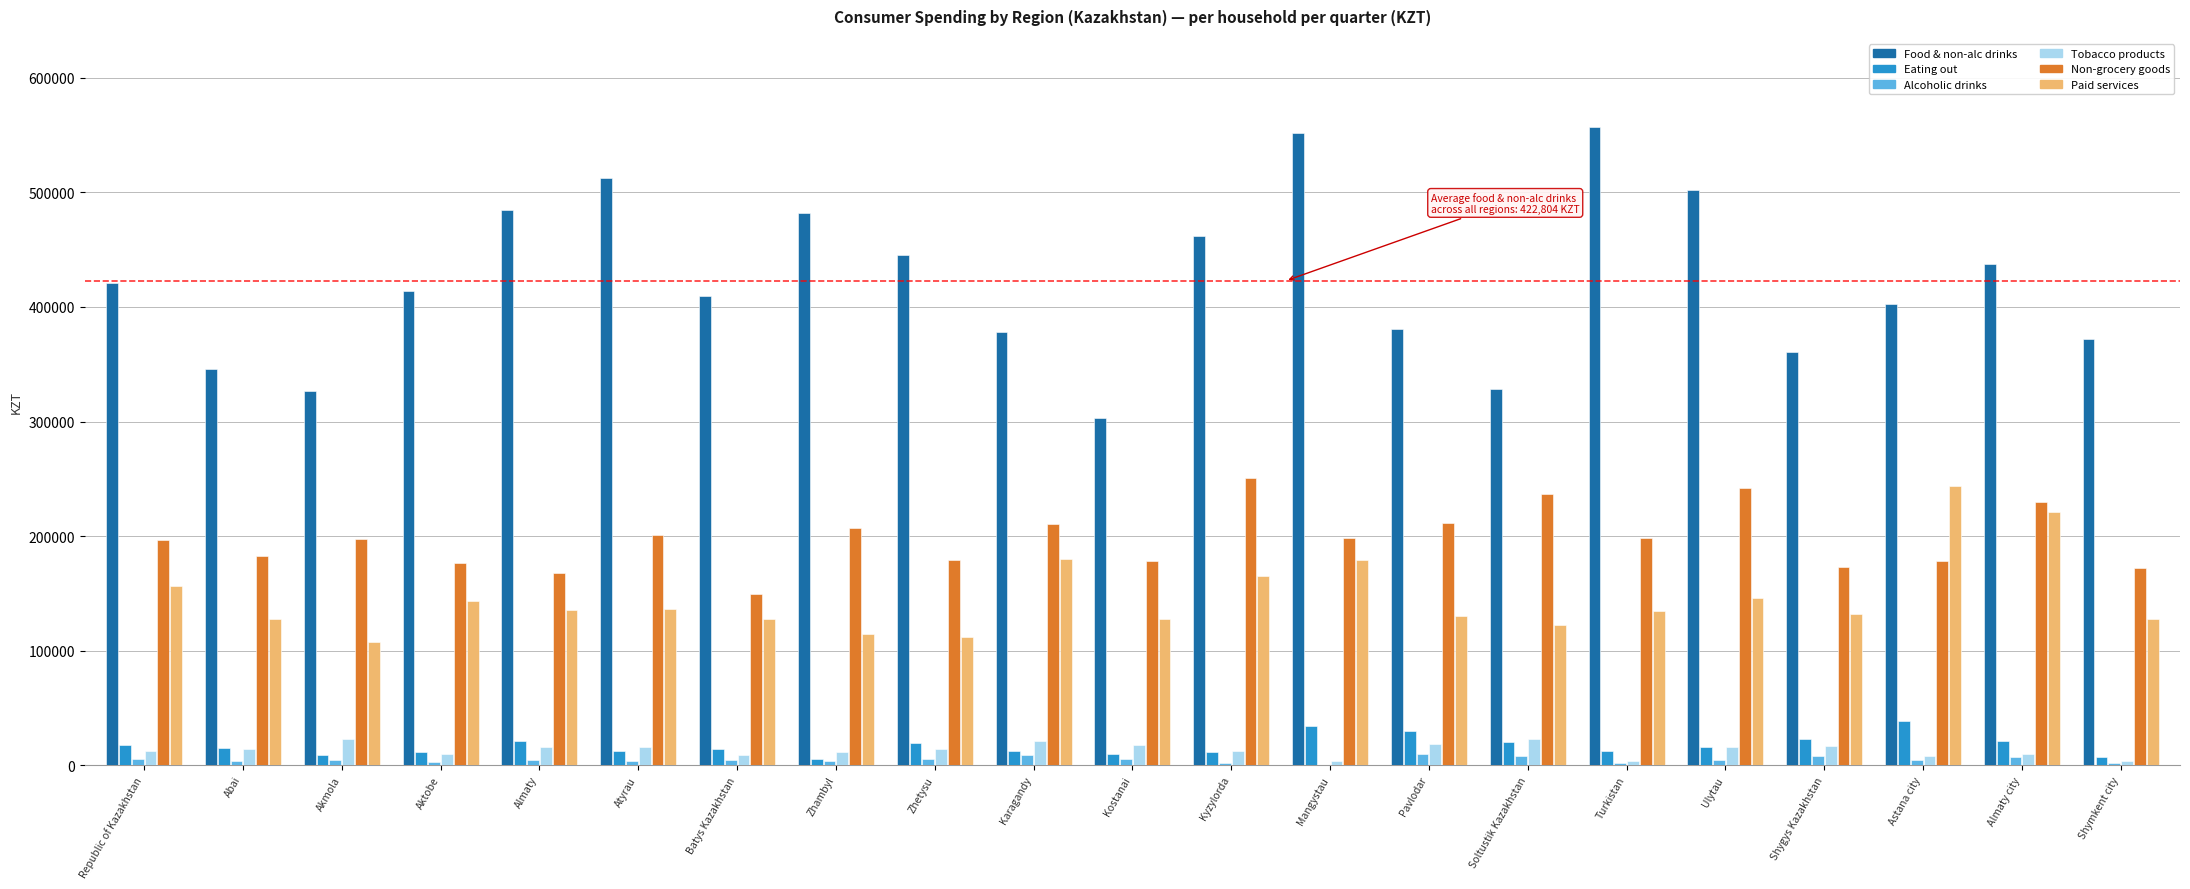

Is it true that Non-grocery goods equals 79960 at Shygys Kazakhstan?

False